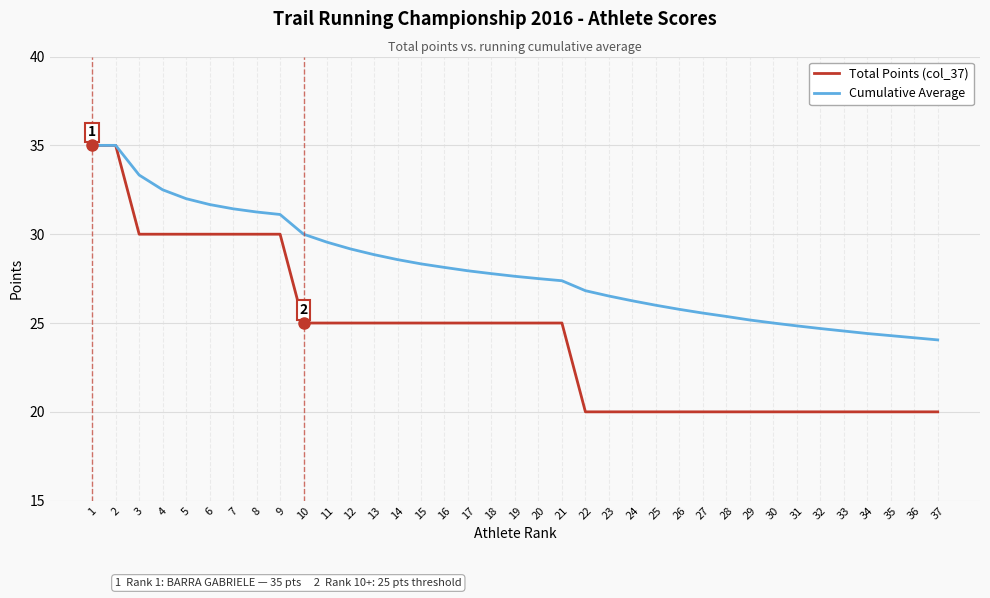

What is the sum of all Total Points (col_37) values?

900.0